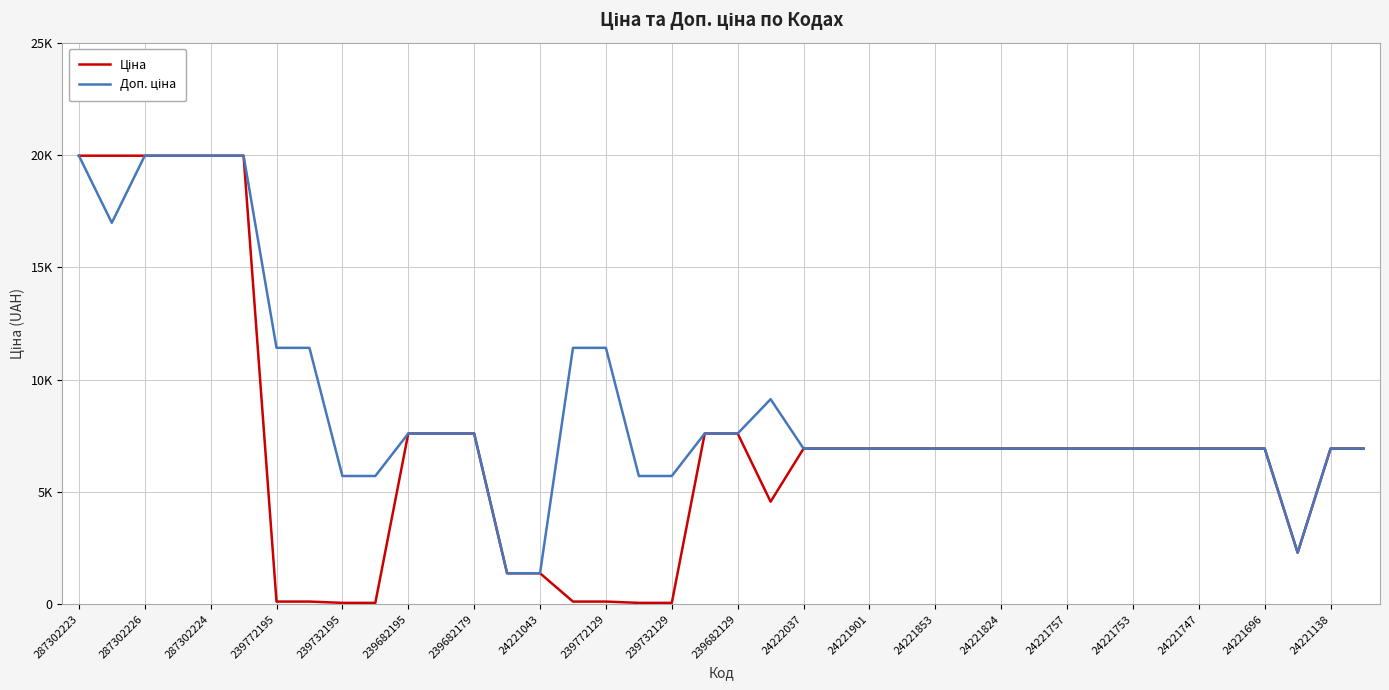

Does the chart display data point markers on the line(s)?

No